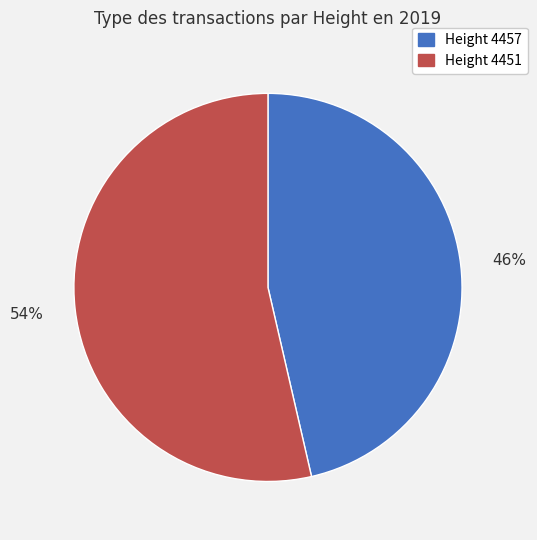

How many slices are in this pie chart?

2